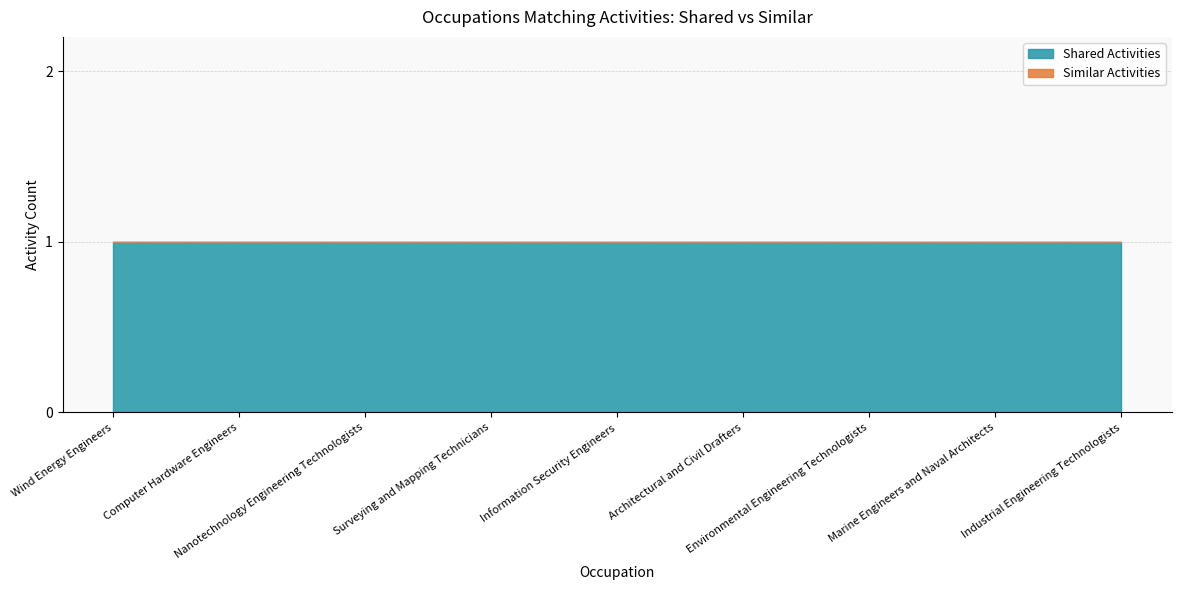

Which series has the largest range (max minus min)?

Shared Activities